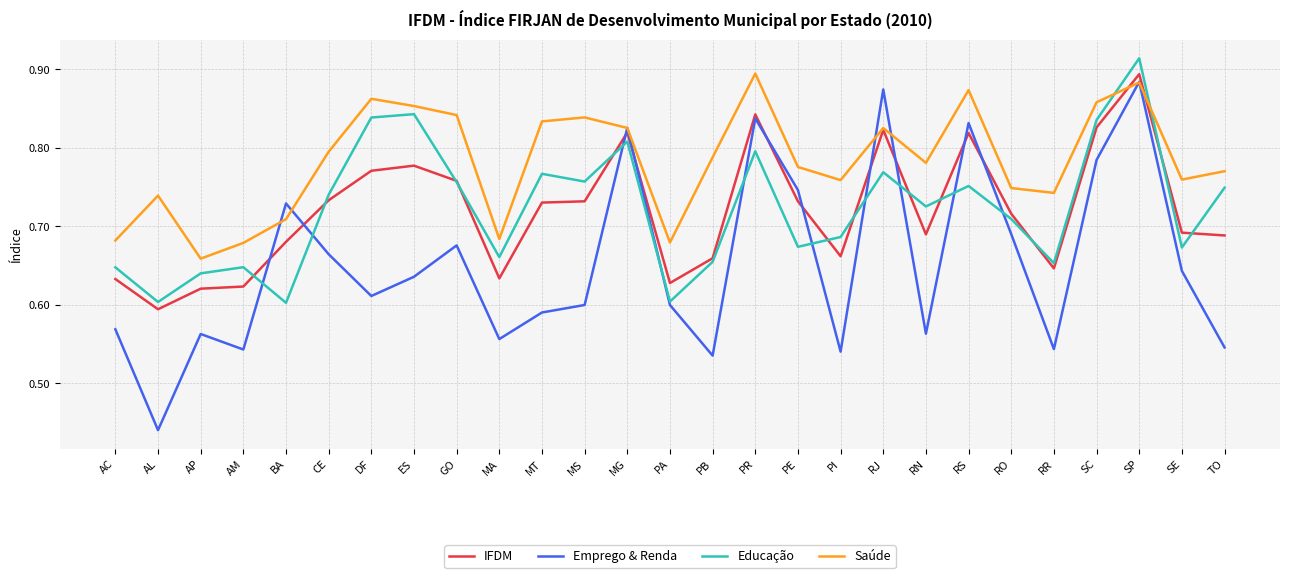

Which series has the largest range (max minus min)?

Emprego & Renda